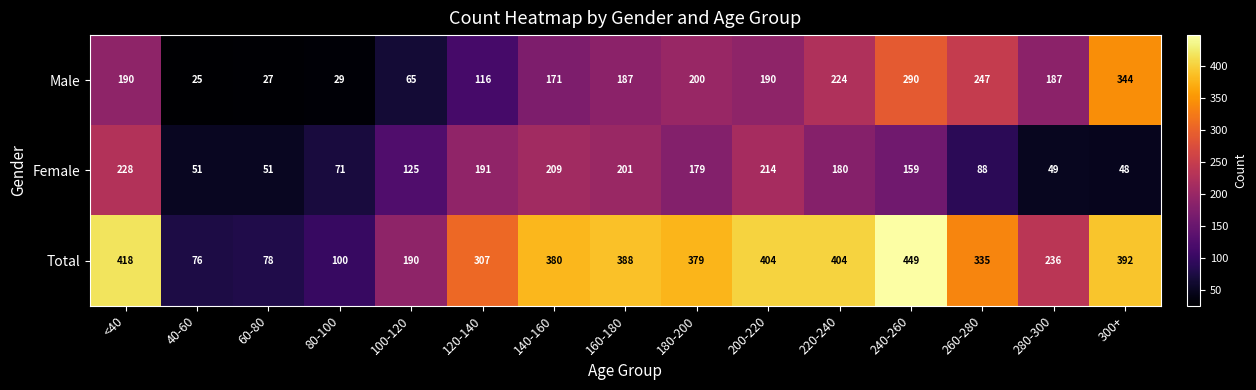

List the series in order of their peak value, highest first.

Total, Male, Female